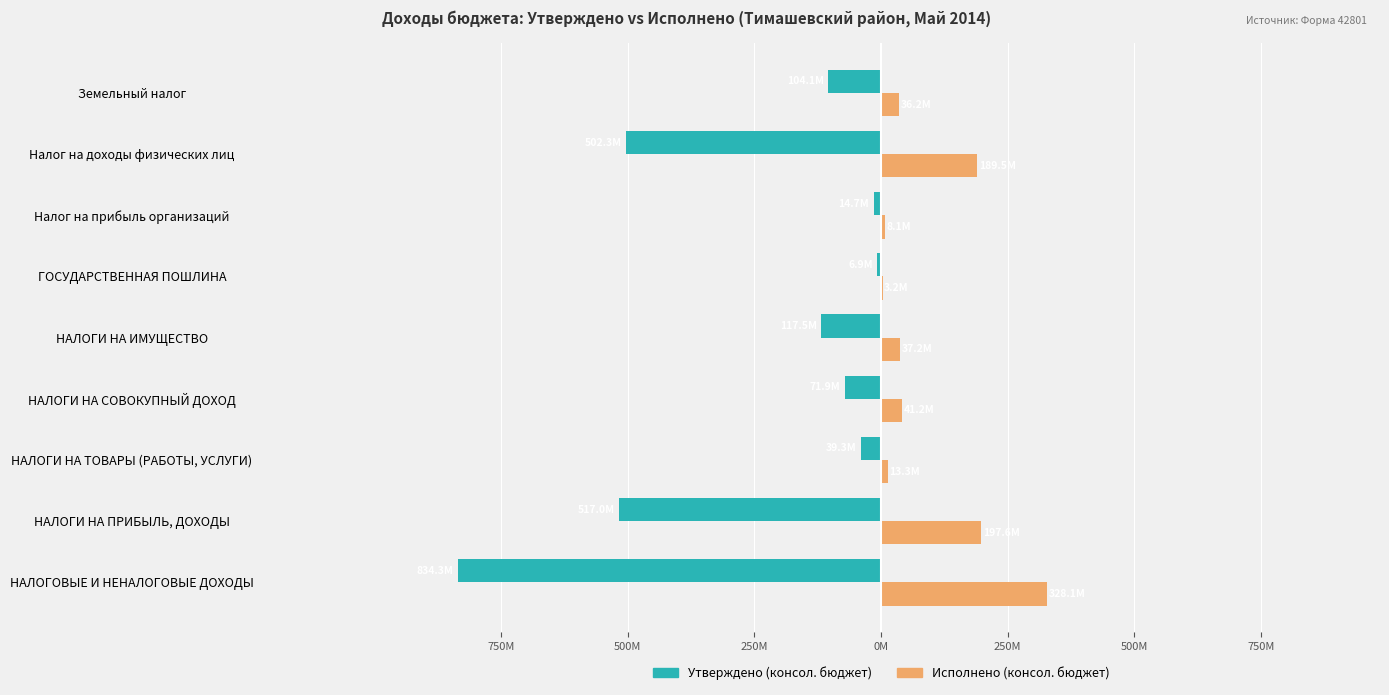

What are all the series names shown in the legend?

Утверждено (консол. бюджет), Исполнено (консол. бюджет)